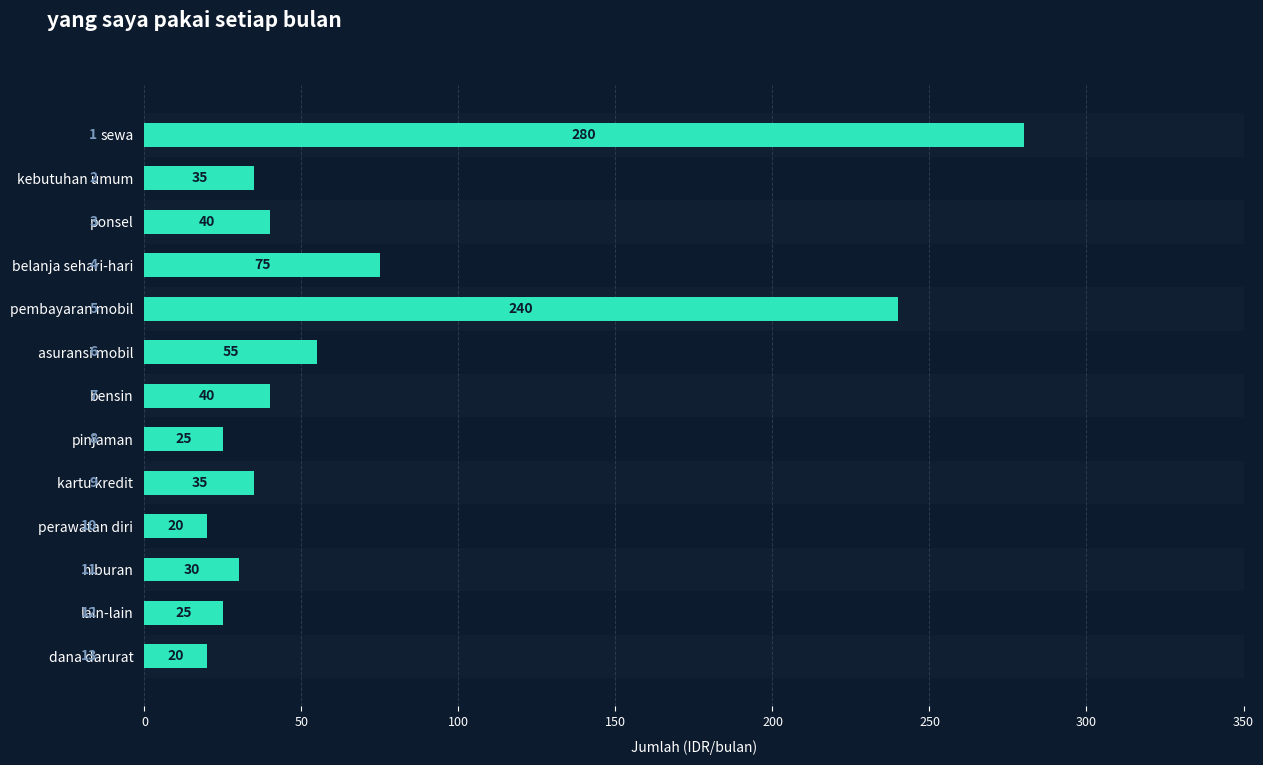

What is the change in value from bensin to dana darurat?

-20